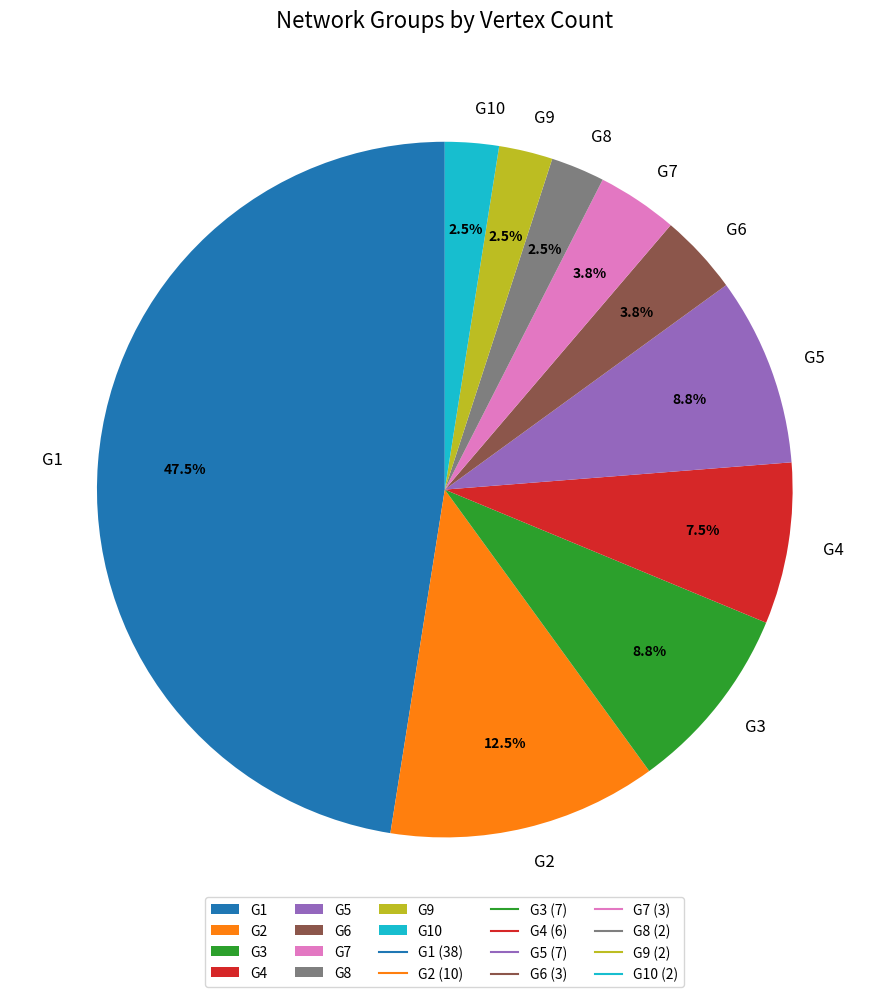

Does G2 represent more than half of the total?

No